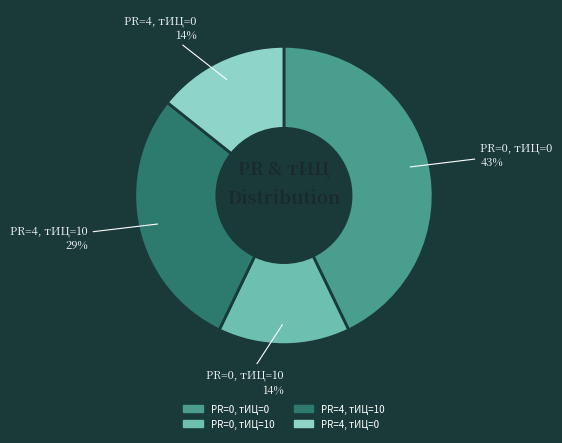

True or false: PR=4, тИЦ=10 accounts for 29% of the total.

True